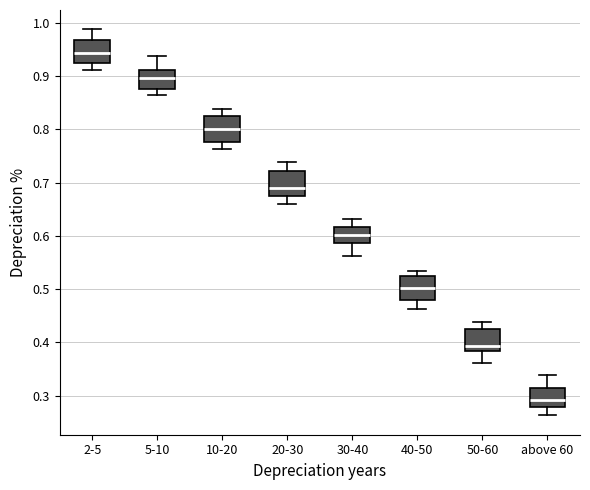

Where does the upper whisker of the box for 2-5 end on the y-axis? The values are not printed on the chart, so give them approximately, as read against the axis.

0.99